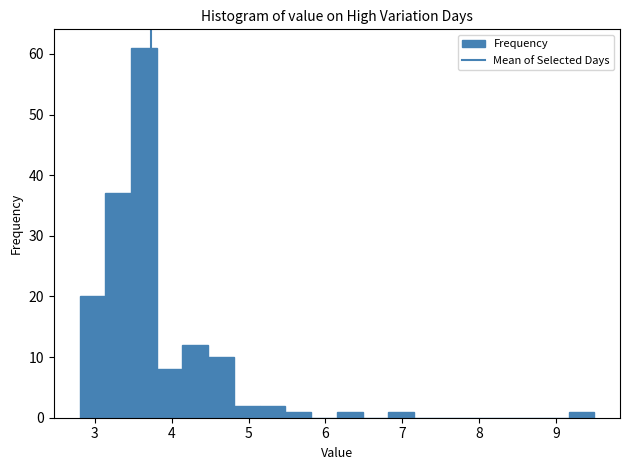

Read against the x-axis, roughly where is the centre of the tallest bar?

3.6